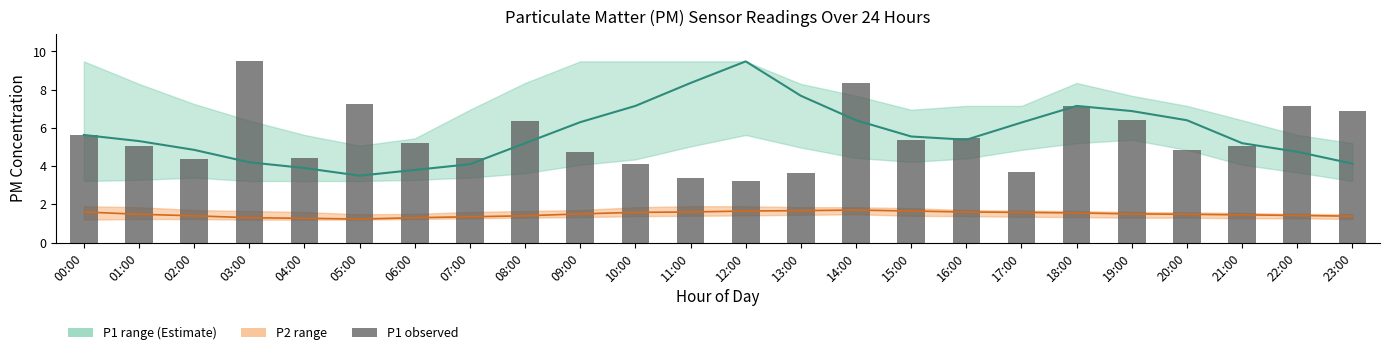

Where does the P1 mean series first go above 5?

00:00